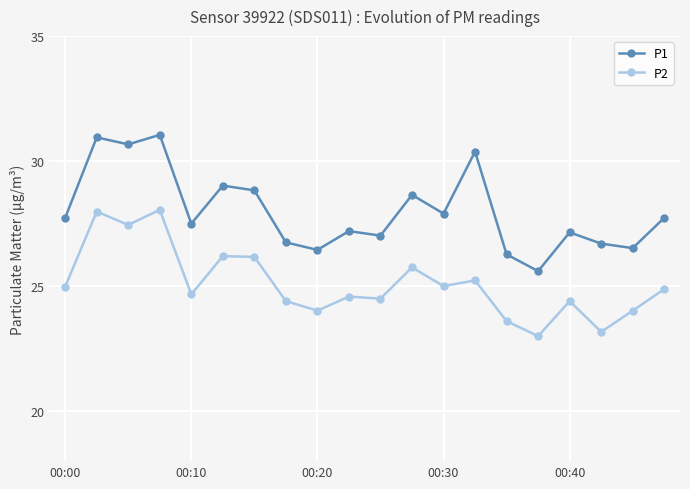

True or false: P1 and P2 intersect in this chart.

False